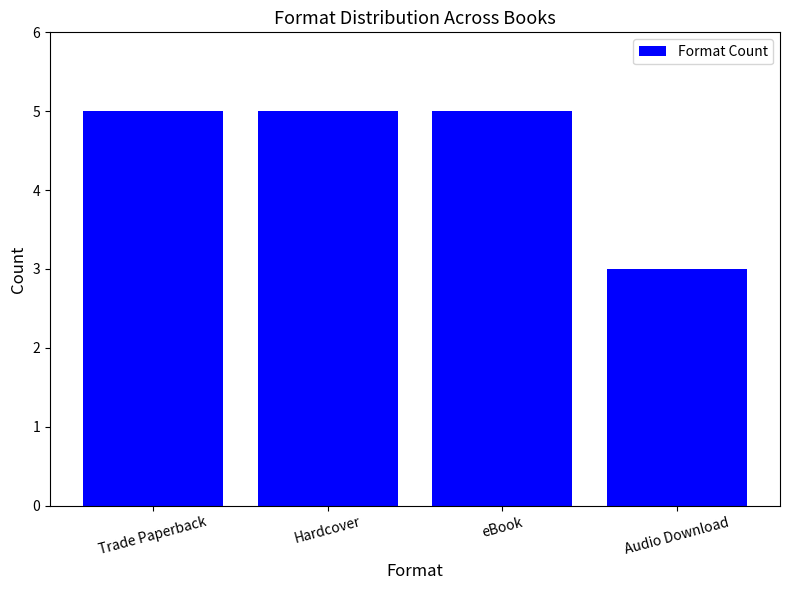

The value at eBook is 5. True or false?

True